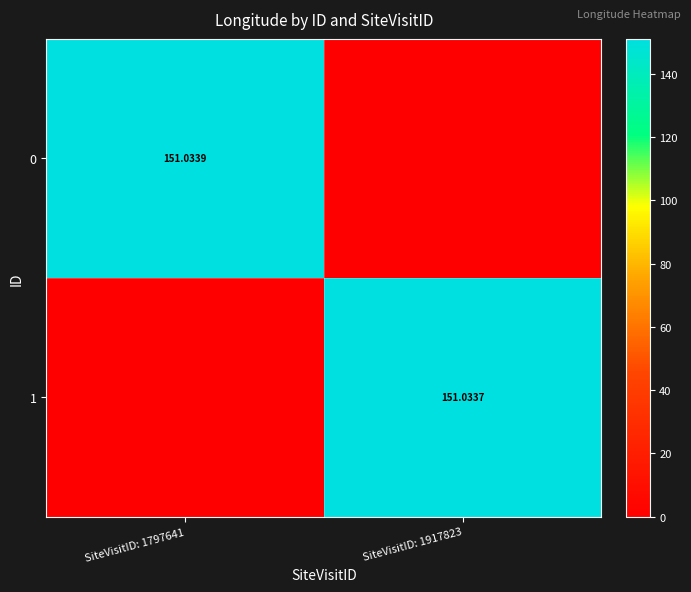

Is it true that 1 equals 79.2 at SiteVisitID: 1917823?

False